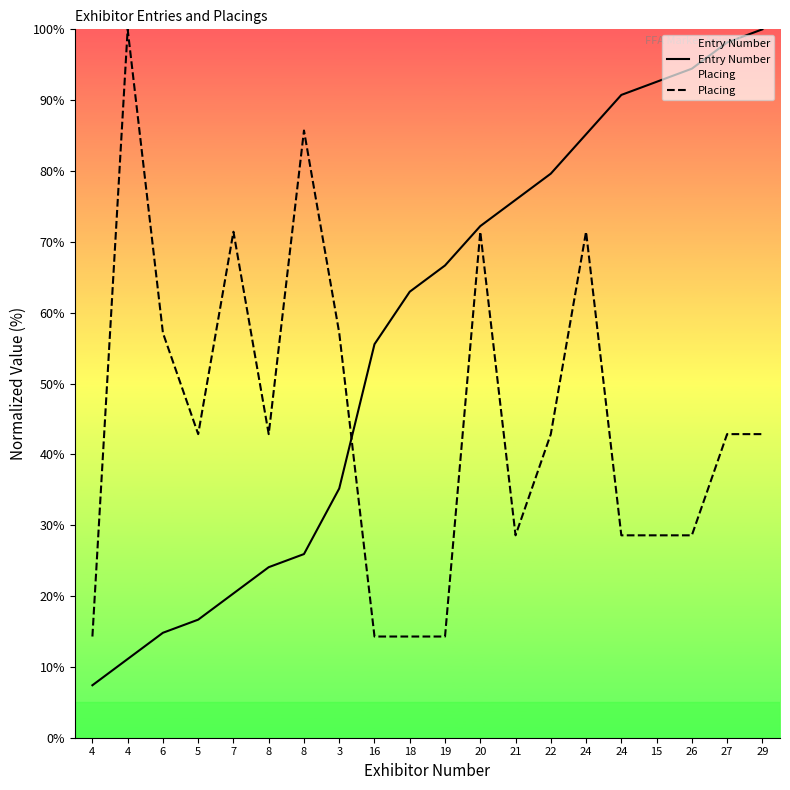

What is the greatest value displayed?

100.0